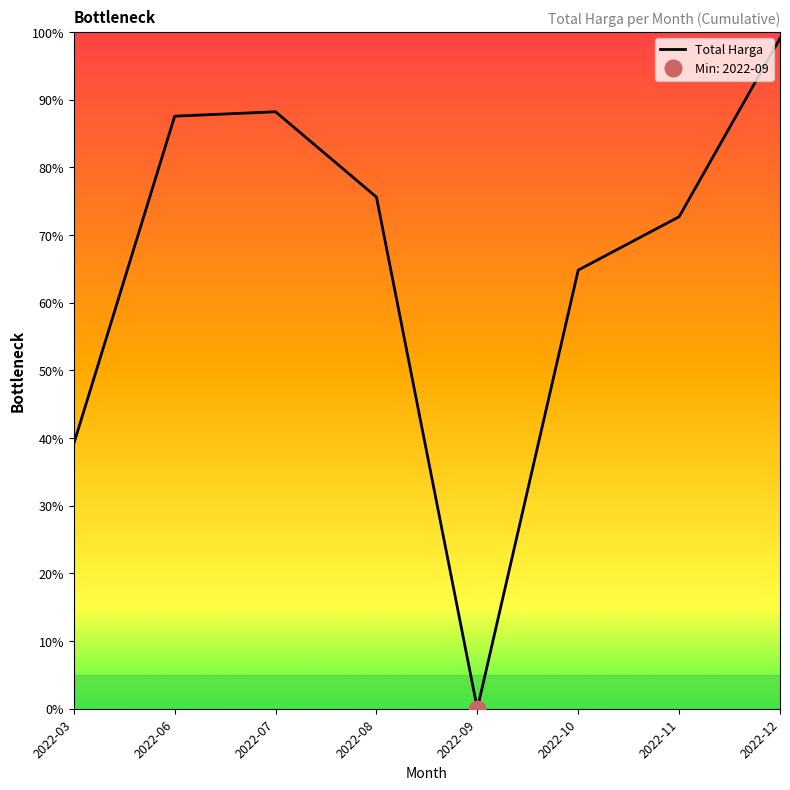

Count the number of values greater than 75.

4